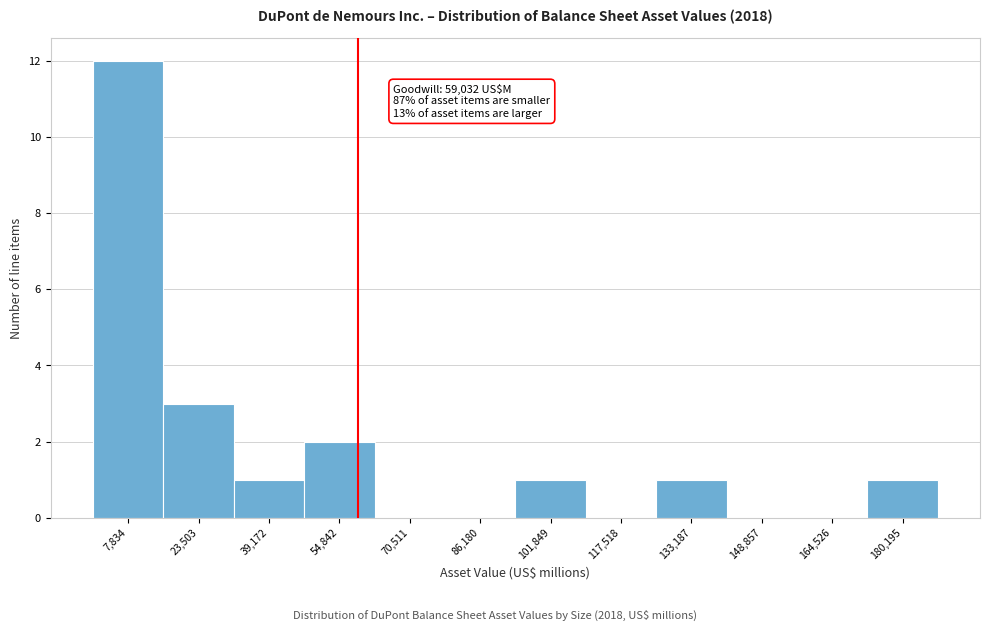

Over which range of the x-axis is the bar tallest?

0 to 16000